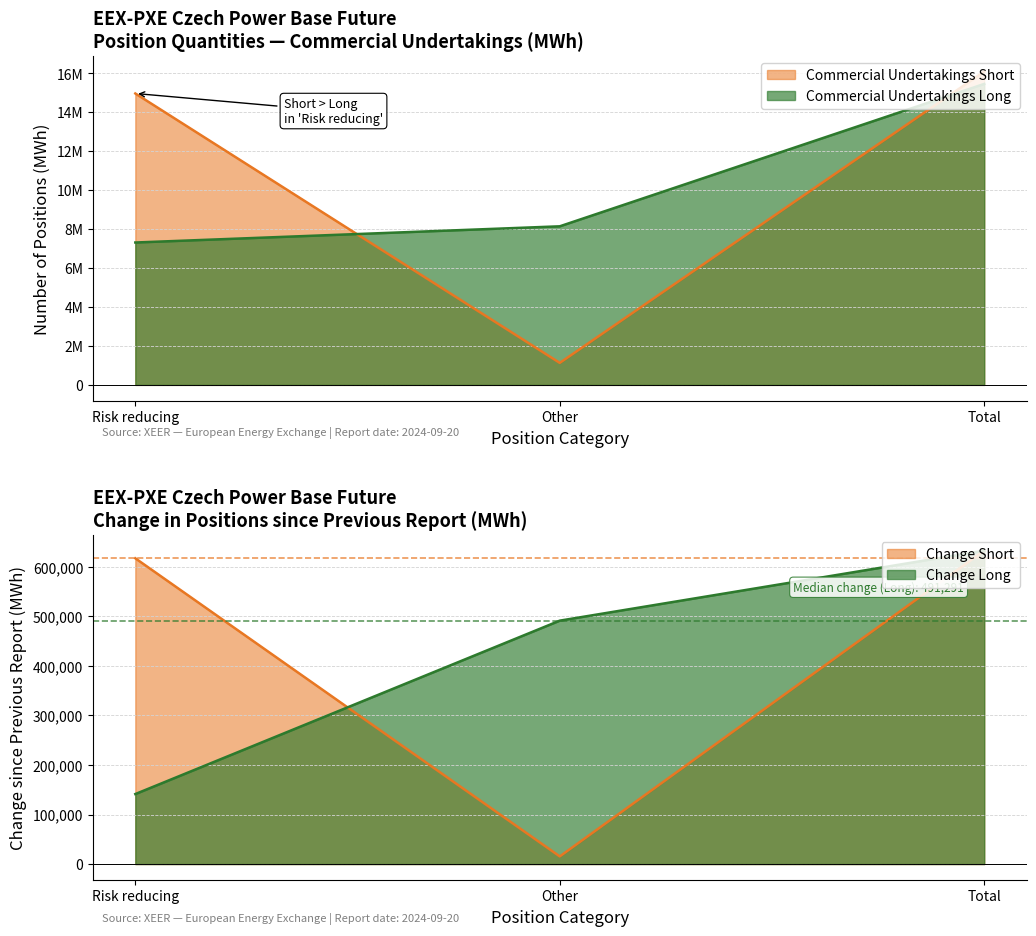

Which series has the largest total across all categories?

Commercial Undertakings Short